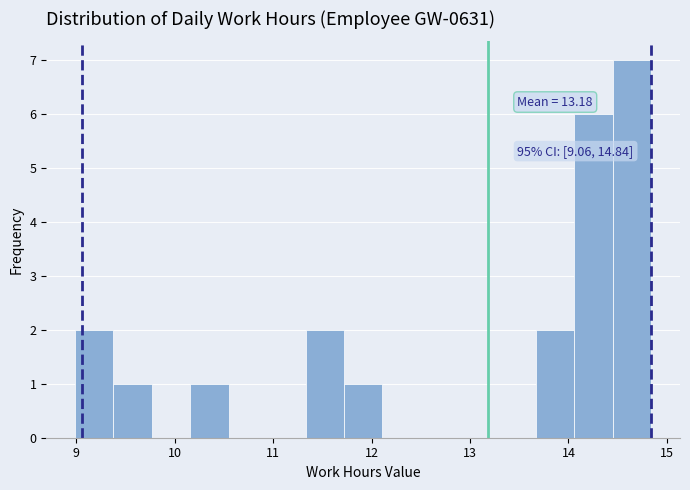

Read against the x-axis, roughly where is the centre of the tallest bar?

14.6